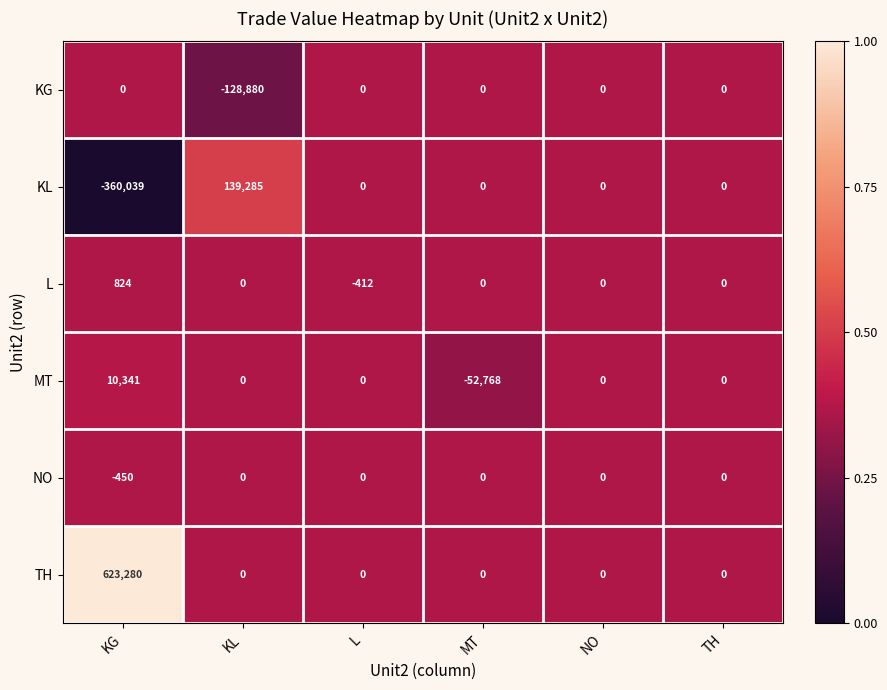

The MT series shows 0 at TH. True or false?

True